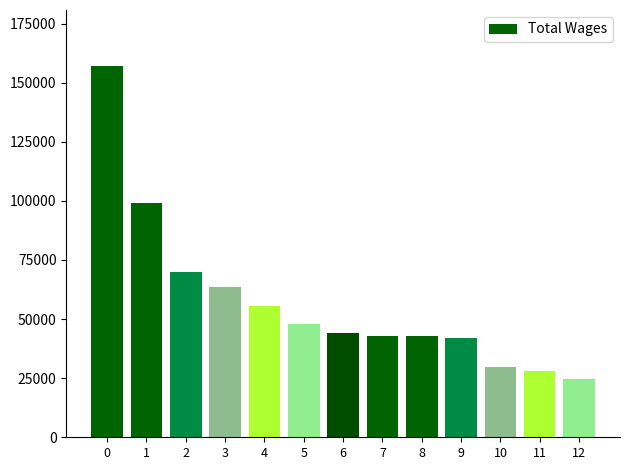

What is the difference between the maximum and second lowest values?

129121